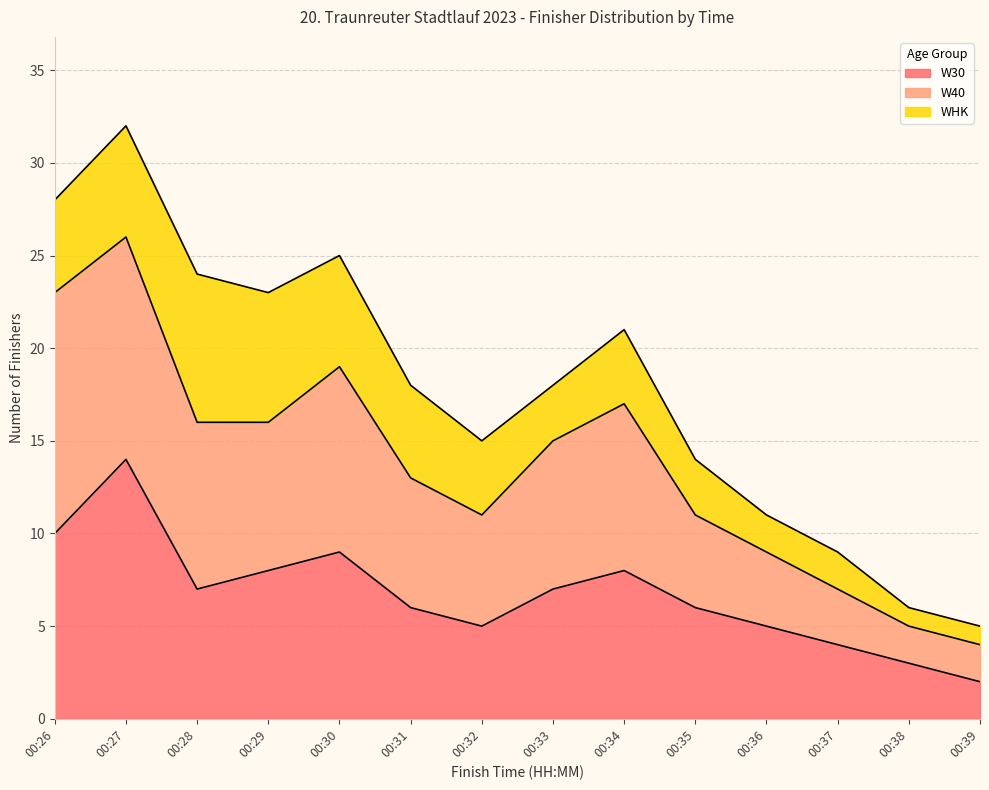

The value of W30 at 00:28 is 3. True or false?

False